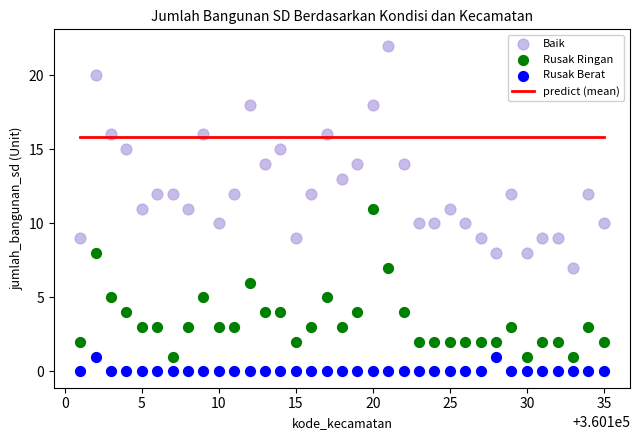

Which series contains the lowest Y value?

Rusak Berat